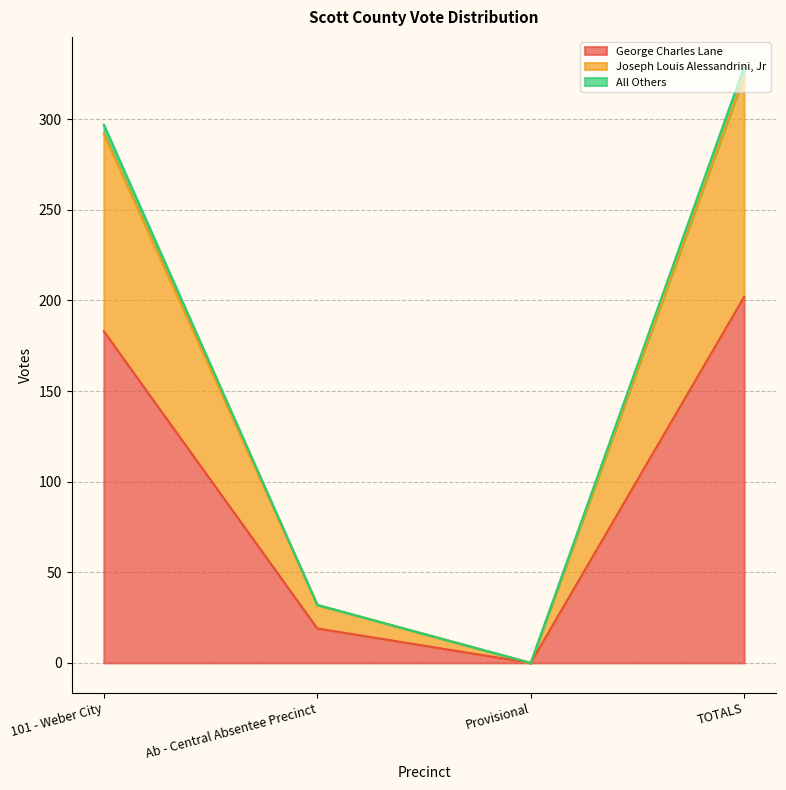

True or false: George Charles Lane has more than 0 interior local peaks.

False